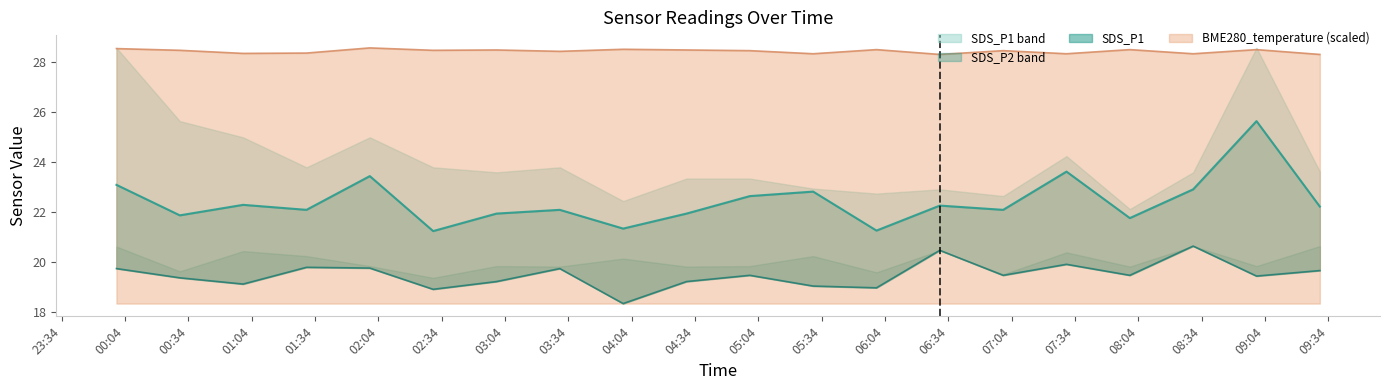

What is the sum of all SDS_P1 values?

448.8